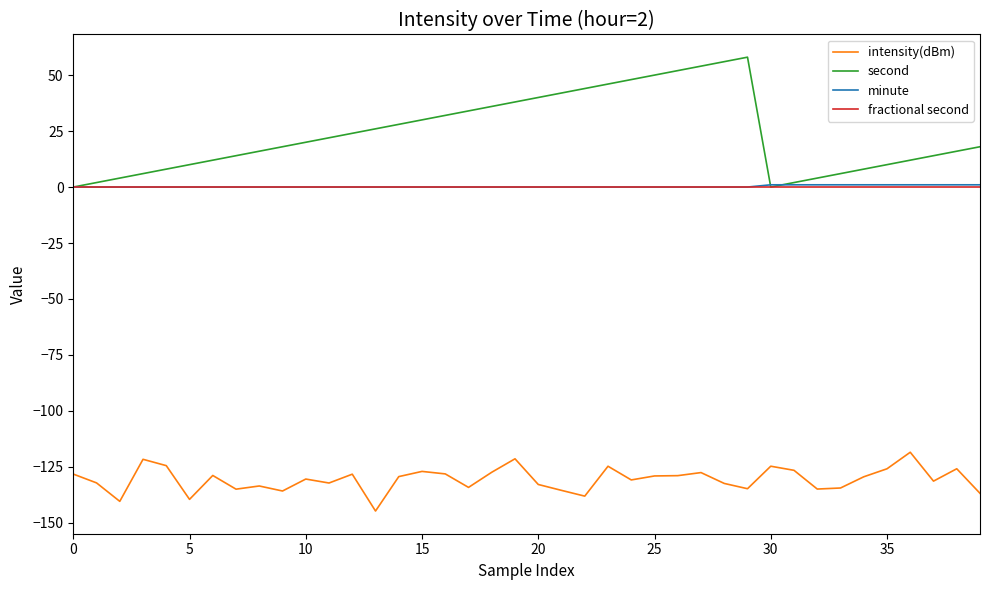

Which series has the largest total across all categories?

second